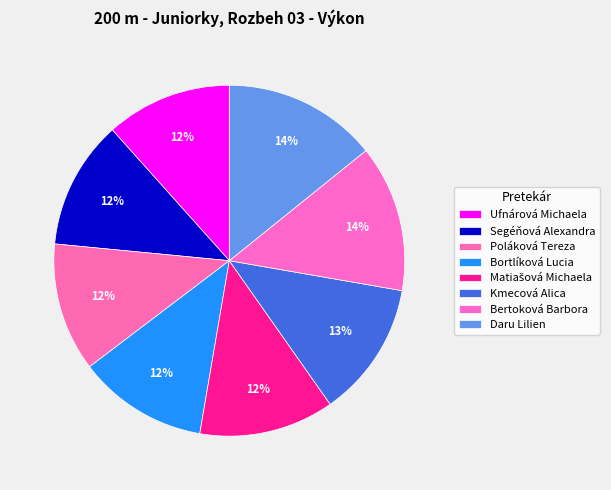

To the nearest percent, what portion does Bertoková Barbora represent?

14%